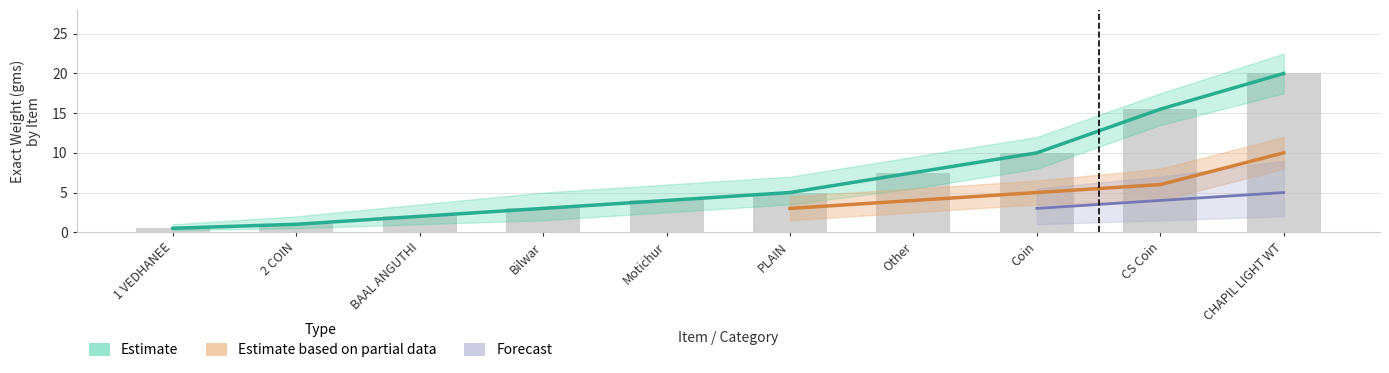

The Estimate based on partial data series shows 3.0 at Bilwar. True or false?

True